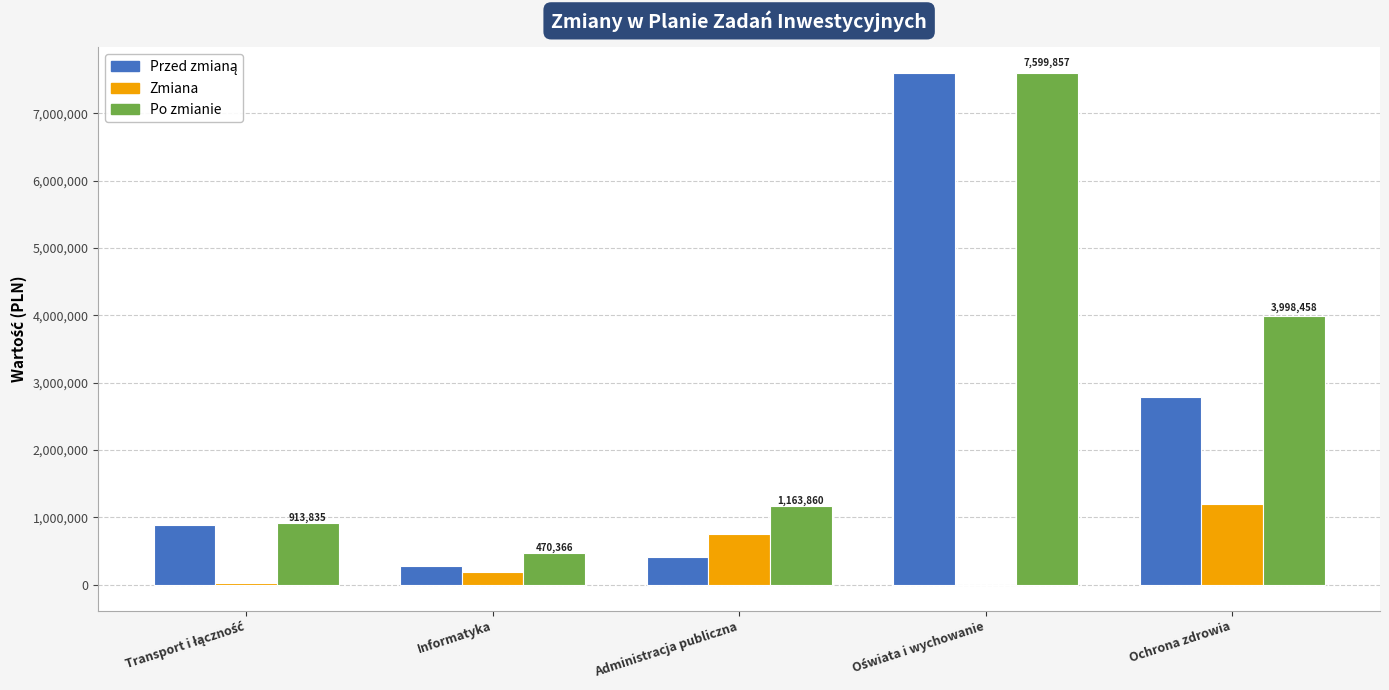

What is the sum of the Zmiana values at Informatyka and Administracja publiczna?

946552.0